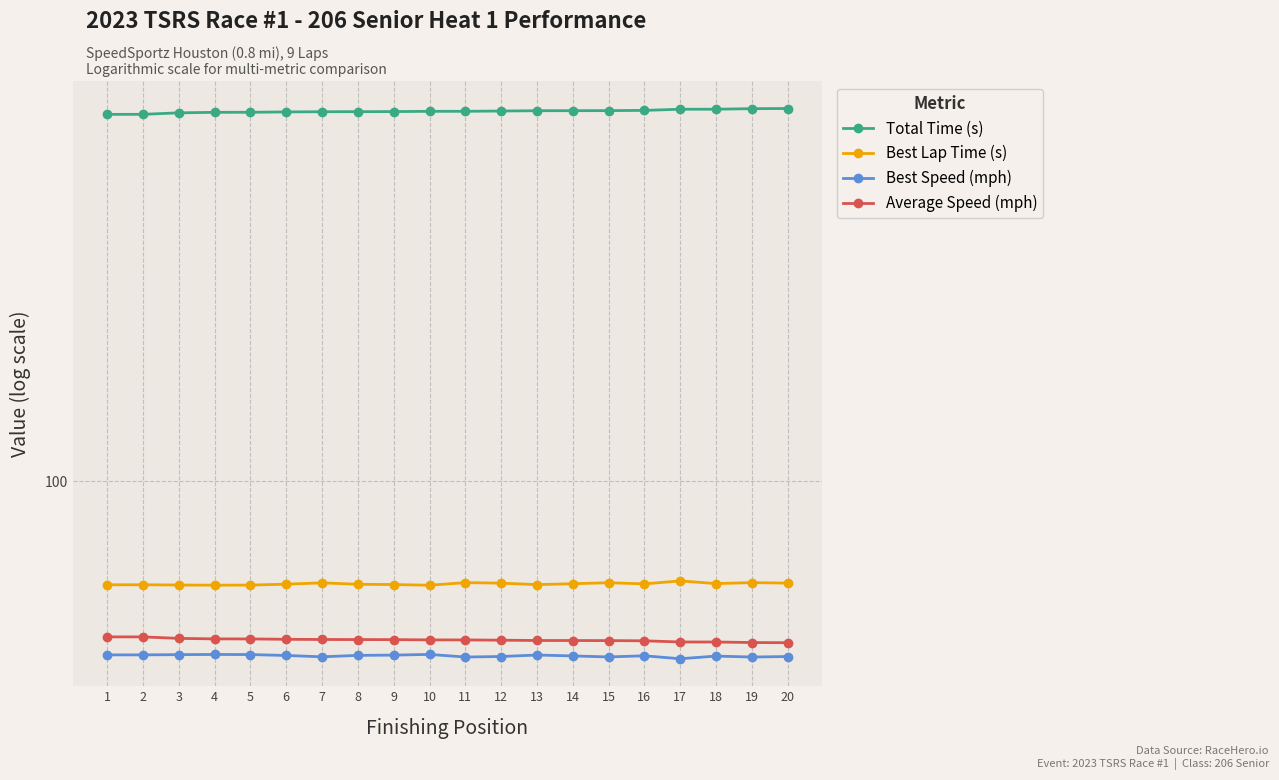

What is the difference between the highest and lowest values at 13?

484.2